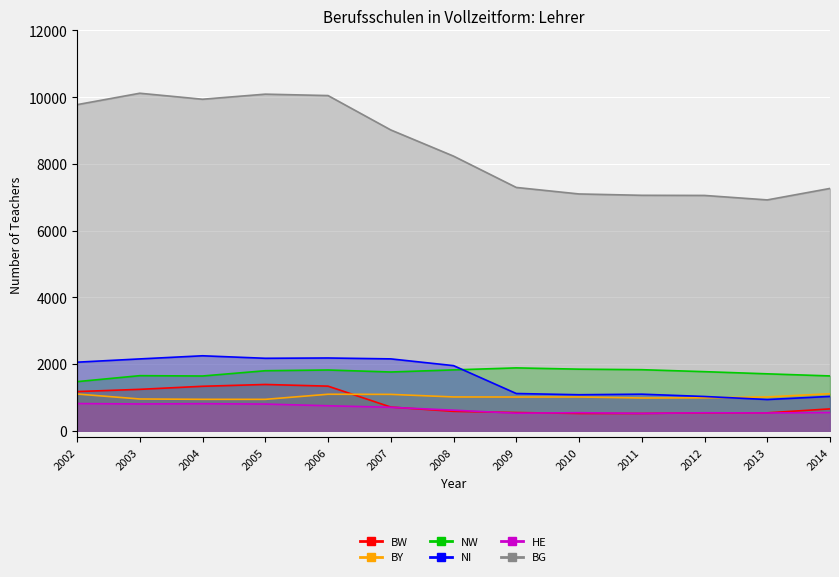

Which series has the largest range (max minus min)?

BG